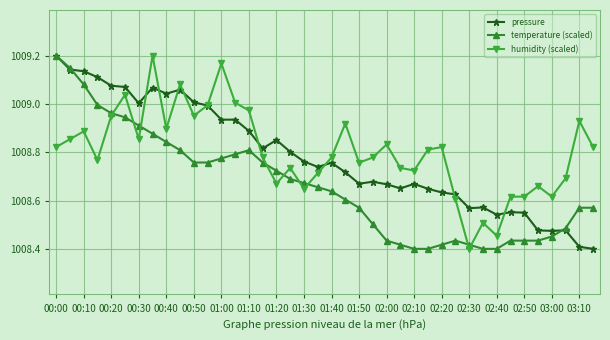

Which series has the largest total across all categories?

humidity (scaled)